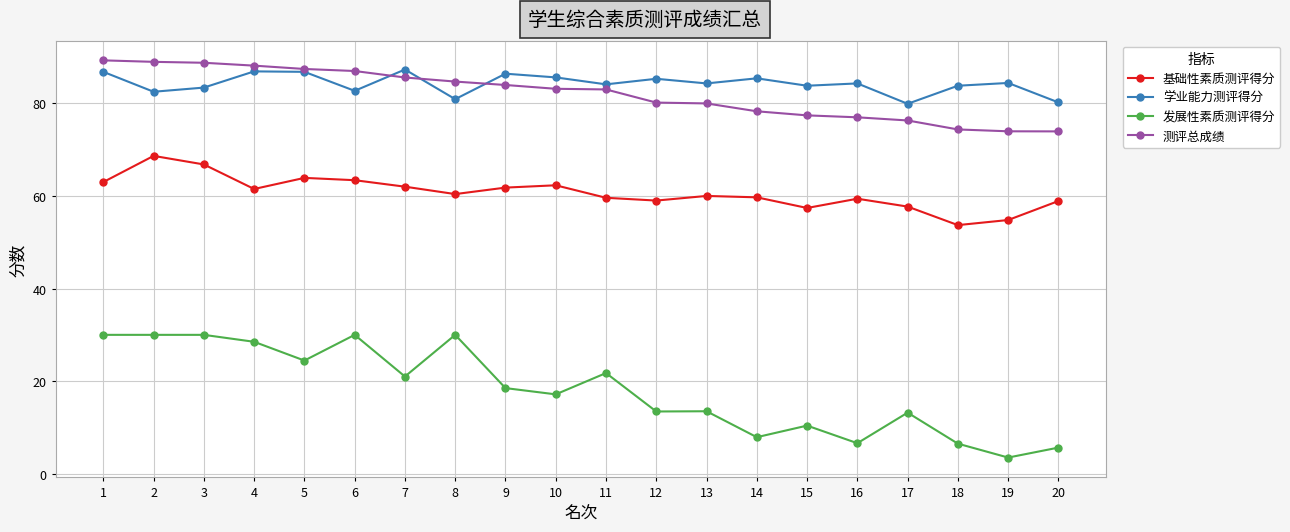

True or false: 学业能力测评得分 and 基础性素质测评得分 intersect in this chart.

False